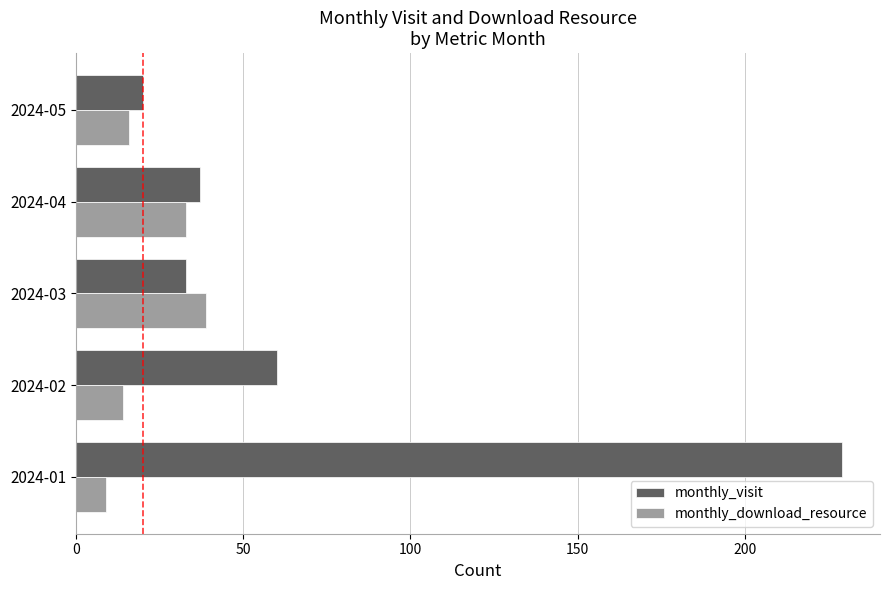

What is the difference between the second highest and second lowest values in the monthly_visit series?

27